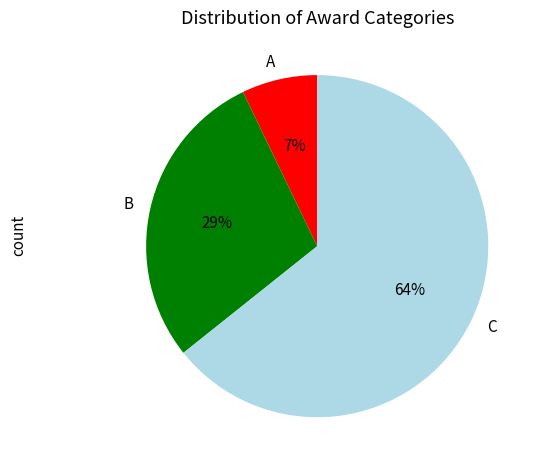

To the nearest percent, what is the combined percentage of A and C?

71%